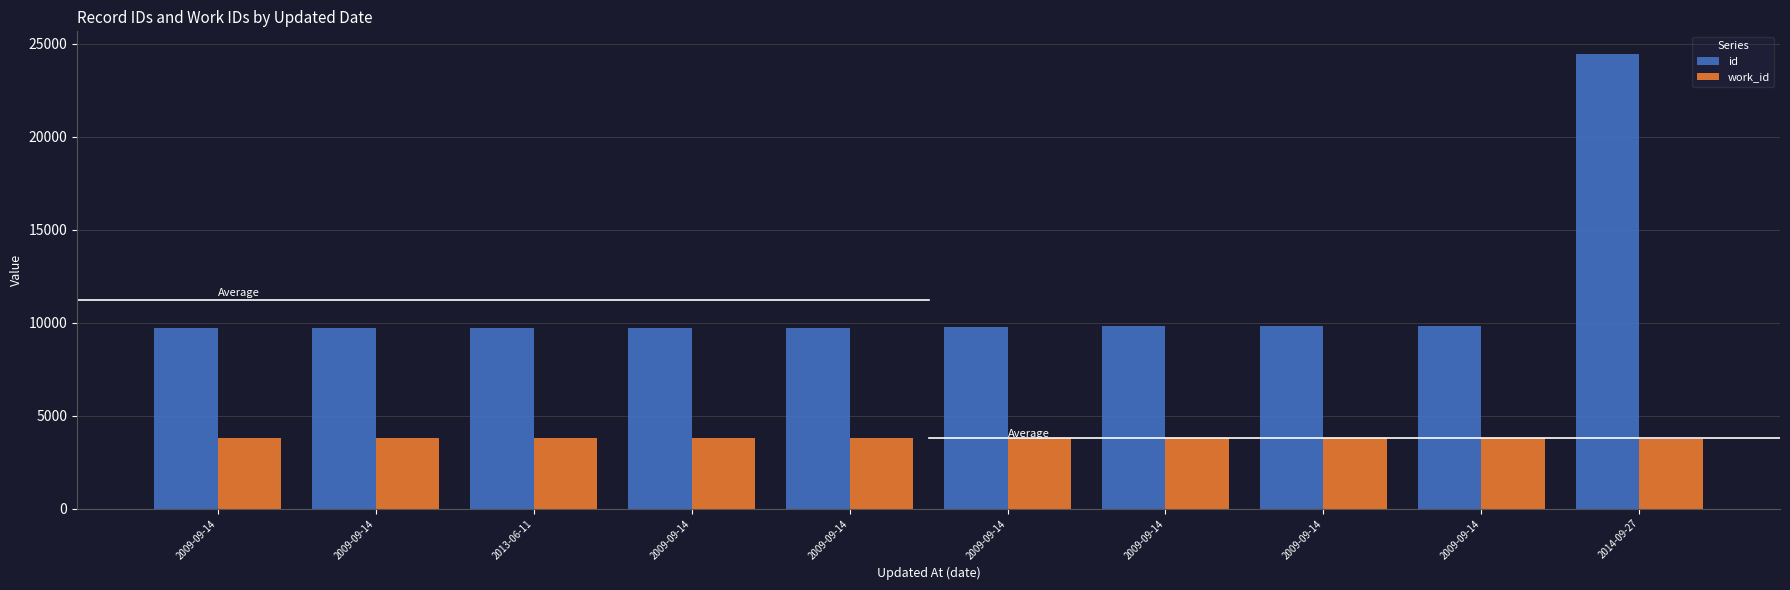

True or false: id has a value of 15483 at 2009-09-14.

False